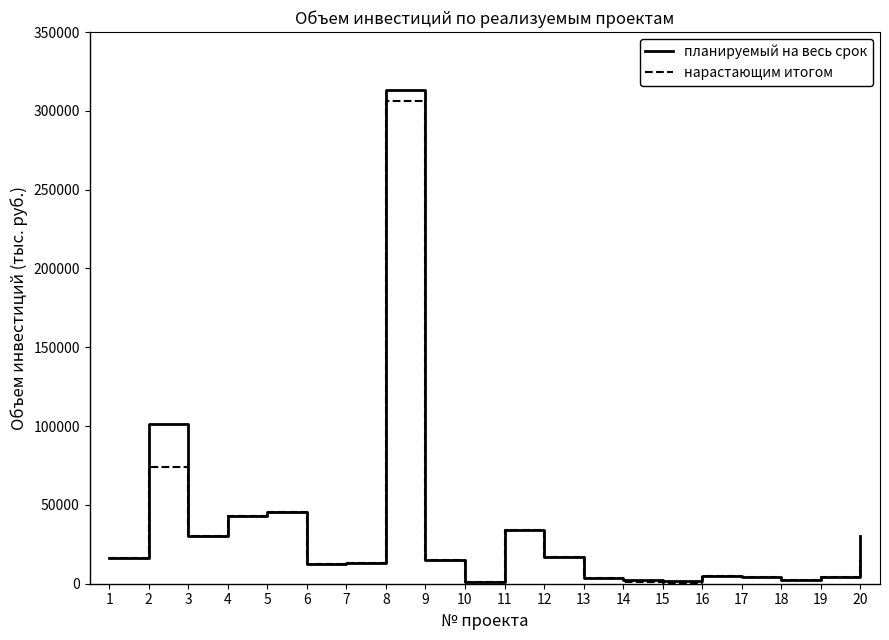

What is the greatest value displayed?

312929.8